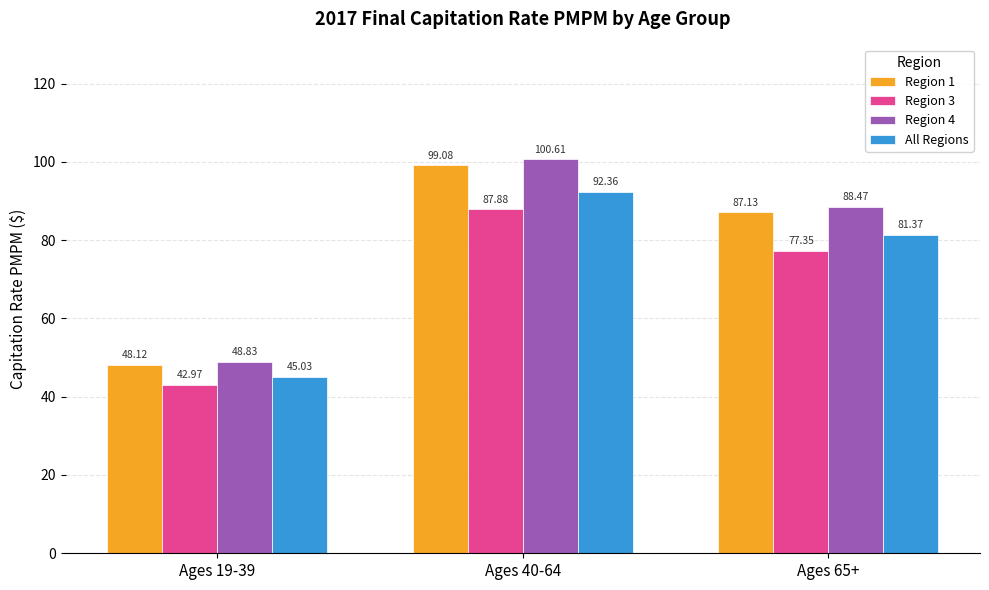

Are the bars horizontal?

No